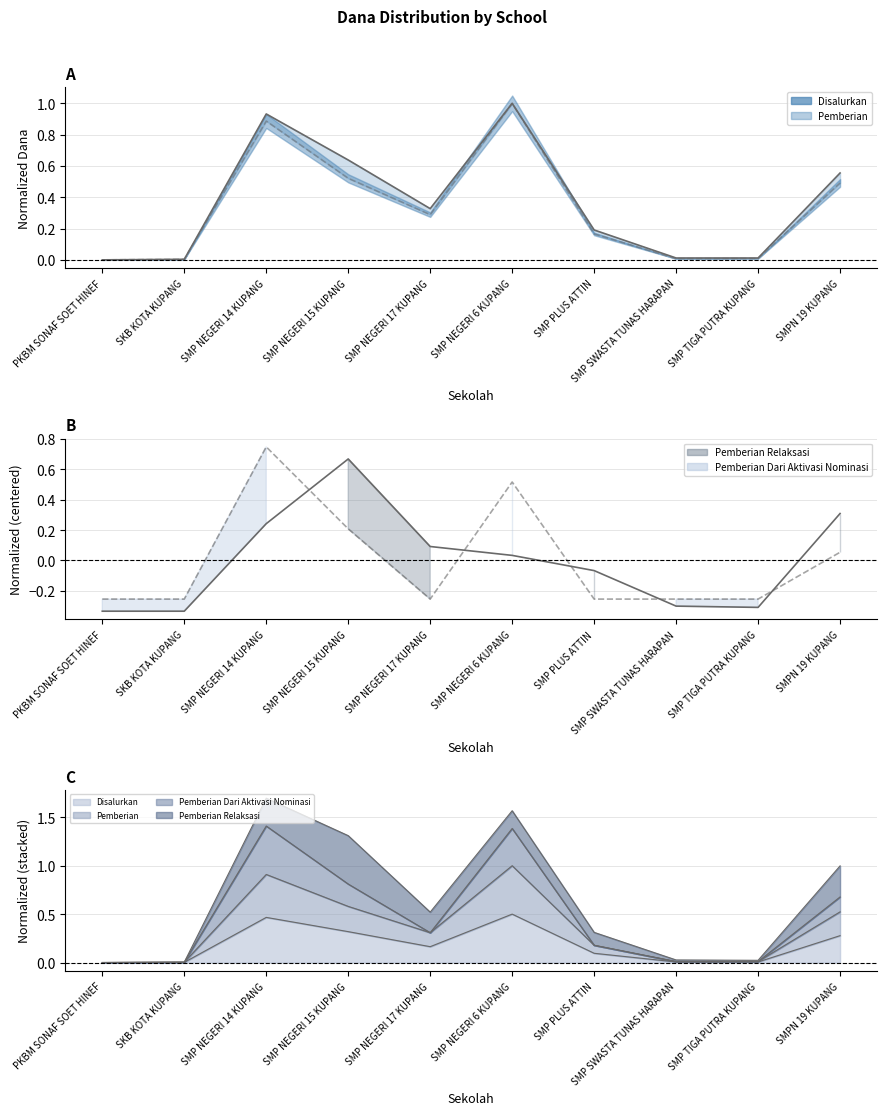

How many values in Pemberian Relaksasi are below zero?

5